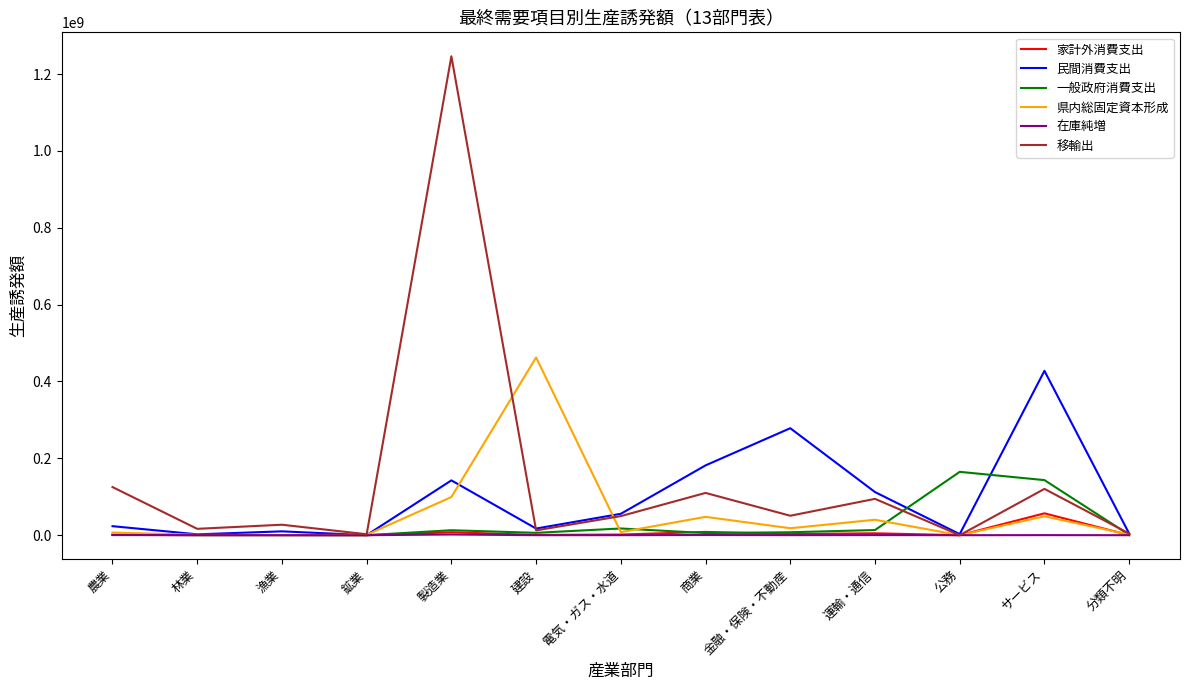

Which label corresponds to the largest value in the chart?

製造業